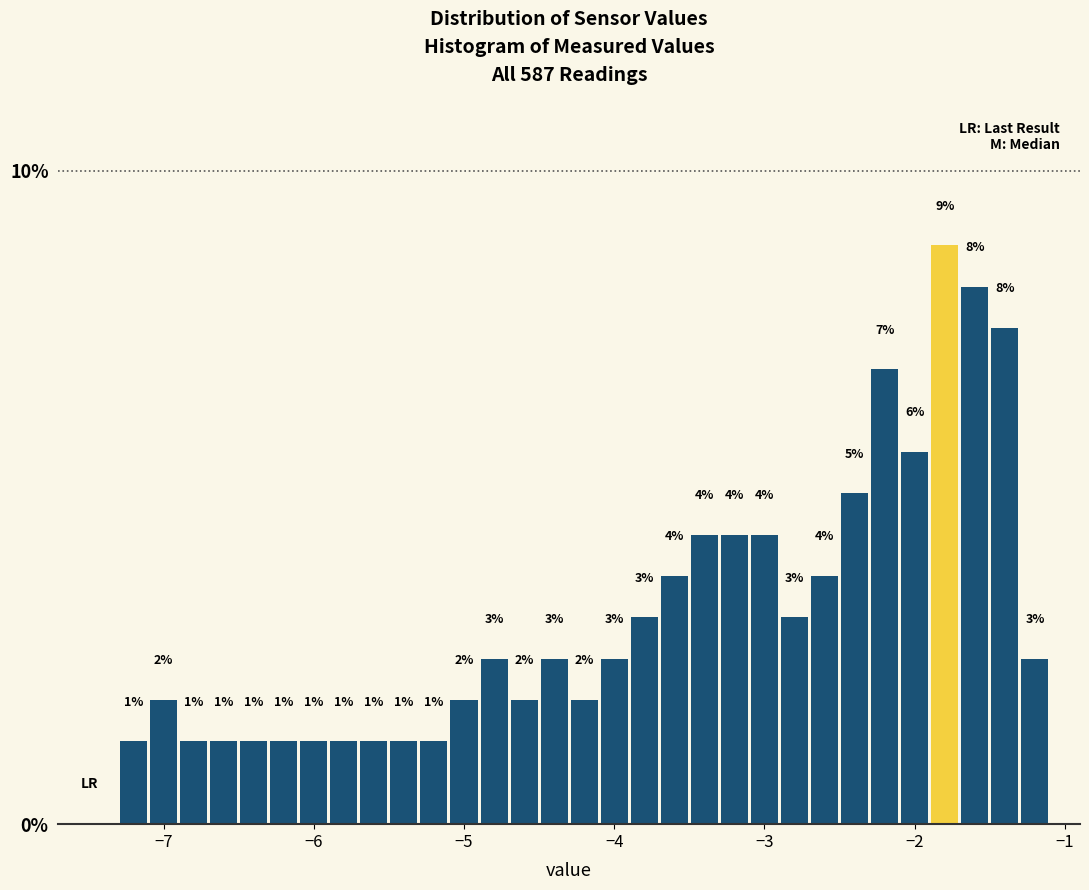

Read against the x-axis, roughly where is the centre of the tallest bar?

-1.8